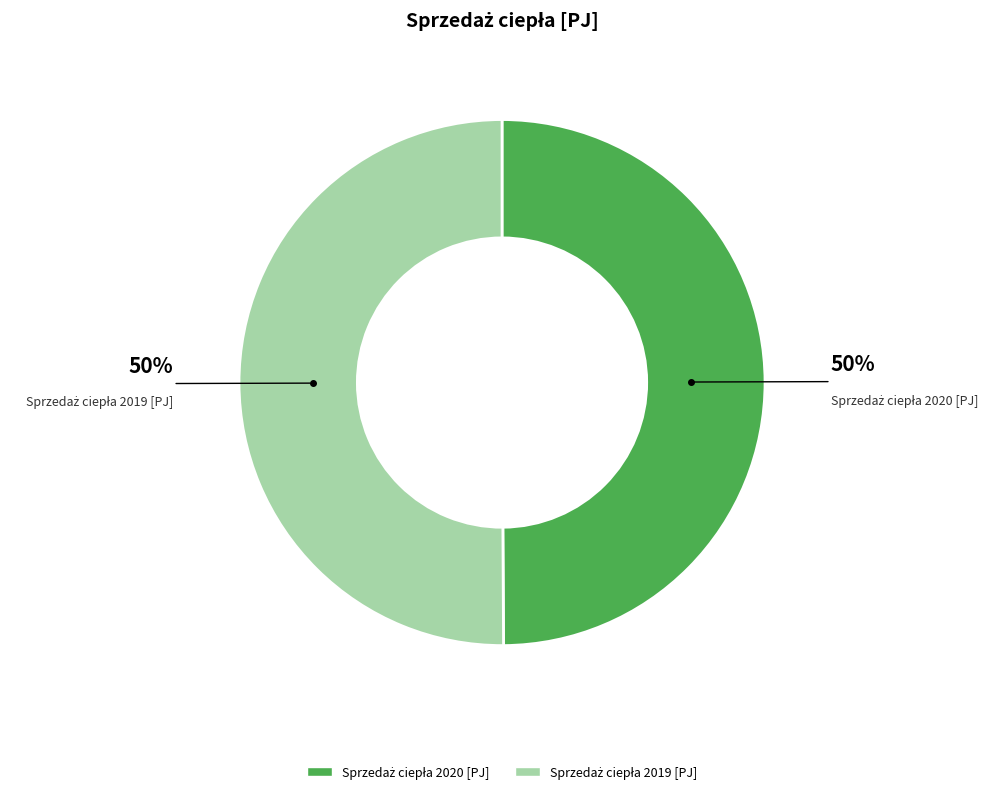

To the nearest percent, what is the average slice percentage?

50%